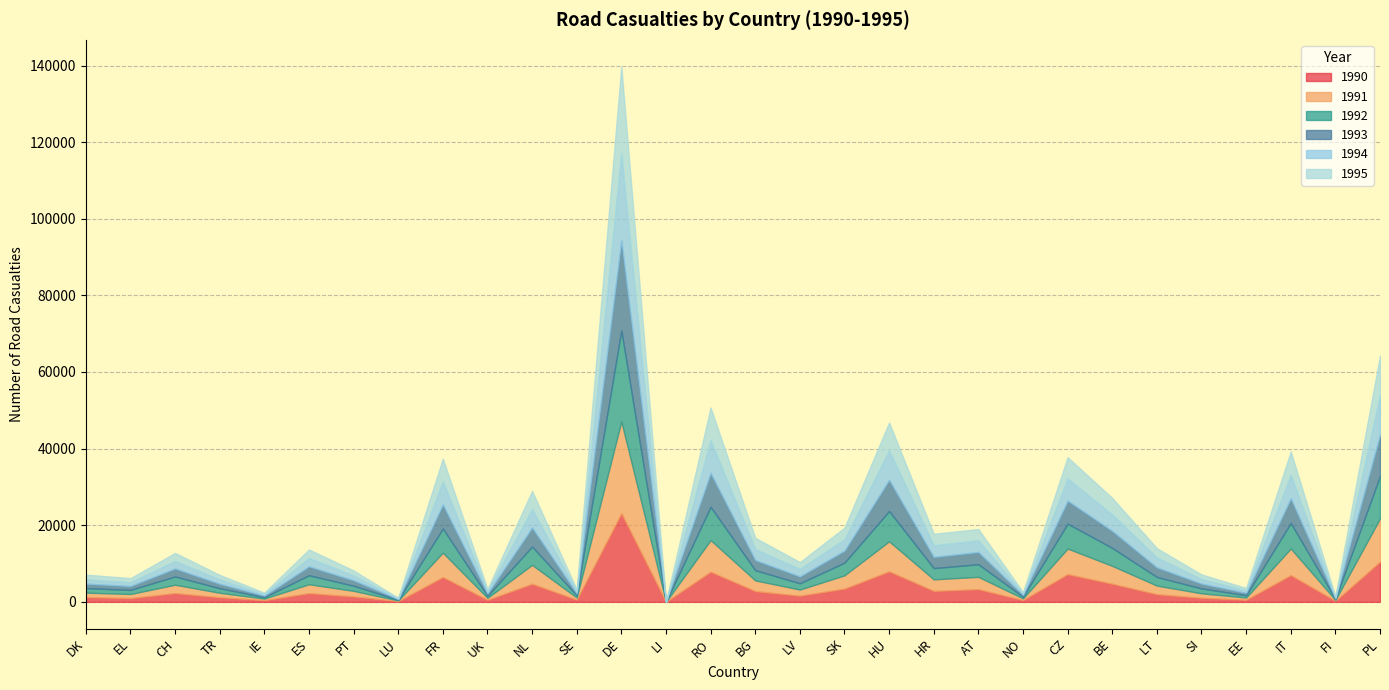

Where is 1994 nearest to the value 11337?

PL